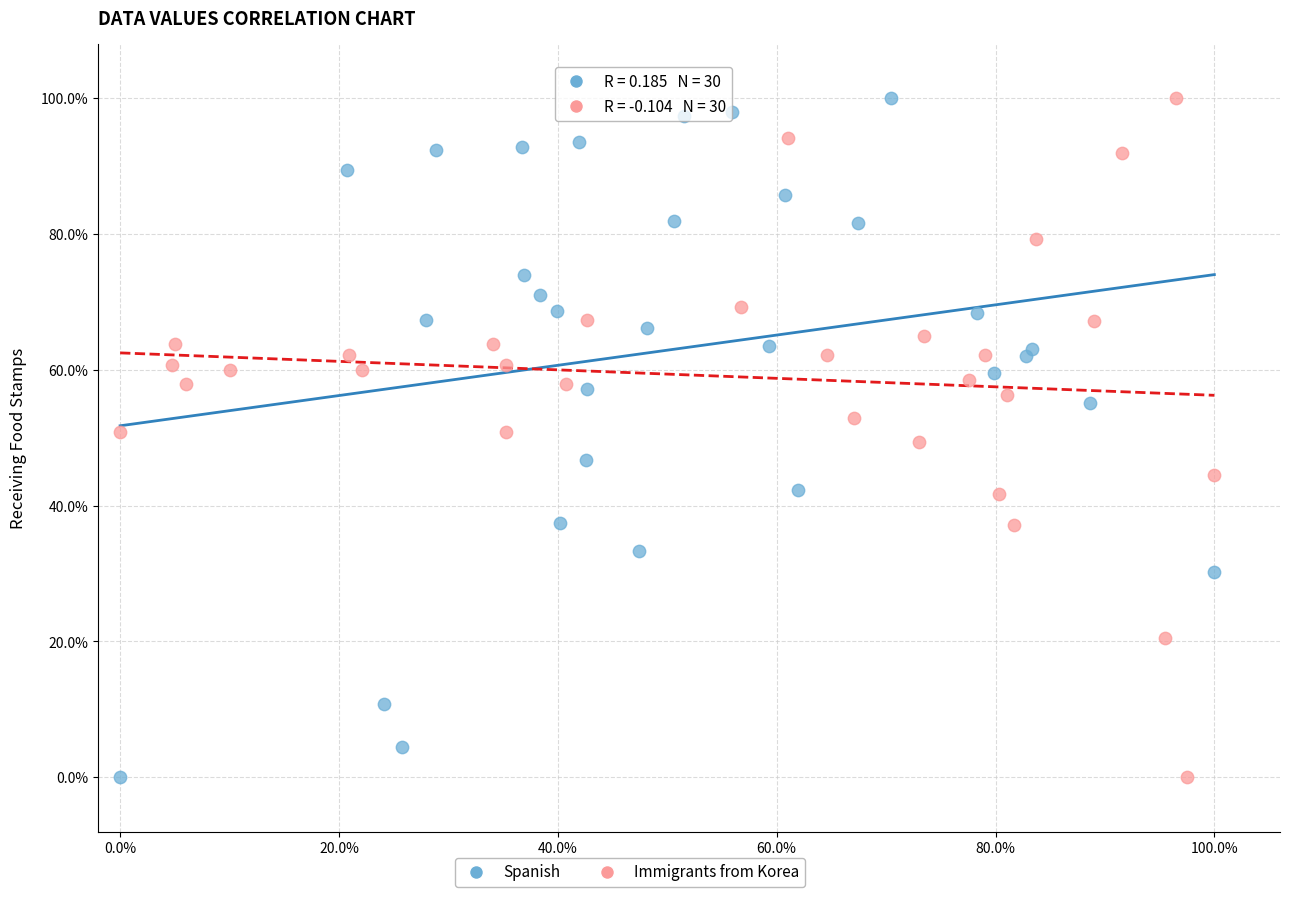

What are all the series names shown in the legend?

Spanish, Immigrants from Korea